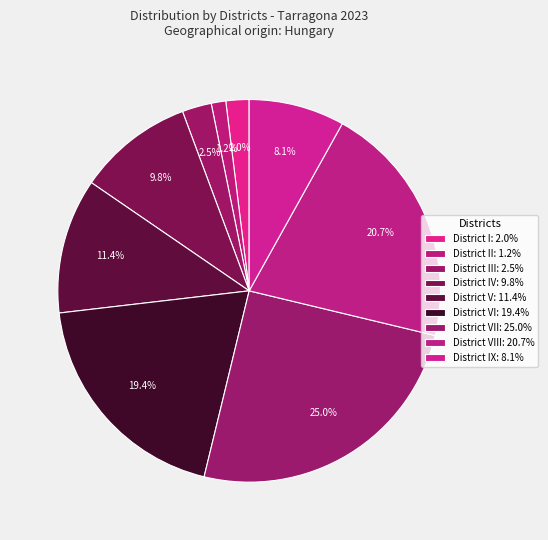

What is the largest slice in the pie chart?

District VII